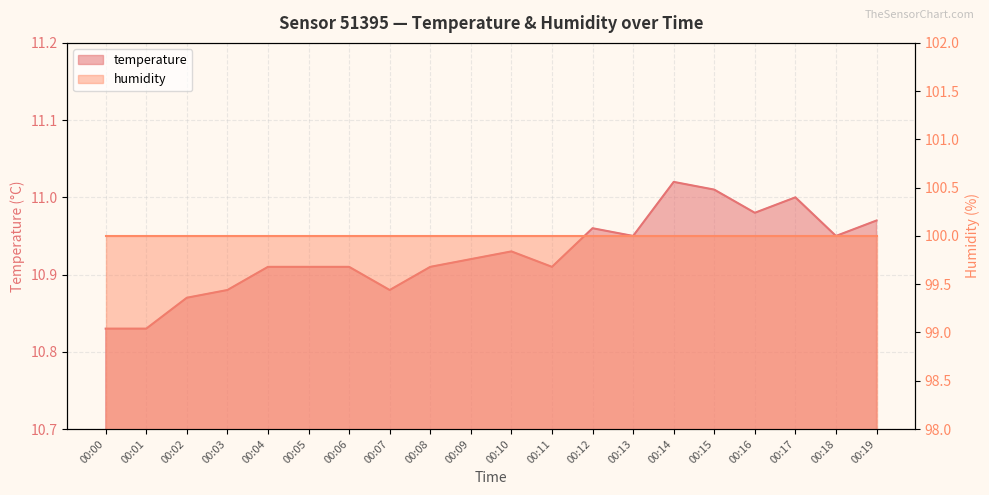

Reading left to right, transcribe all the data shown in this chart.

00:00=10.8	00:01=10.8	00:02=10.9	00:03=10.9	00:04=10.9	00:05=10.9	00:06=10.9	00:07=10.9	00:08=10.9	00:09=10.9	00:10=10.9	00:11=10.9	00:12=11.0	00:13=10.9	00:14=11.0	00:15=11.0	00:16=11.0	00:17=11.0	00:18=10.9	00:19=11.0